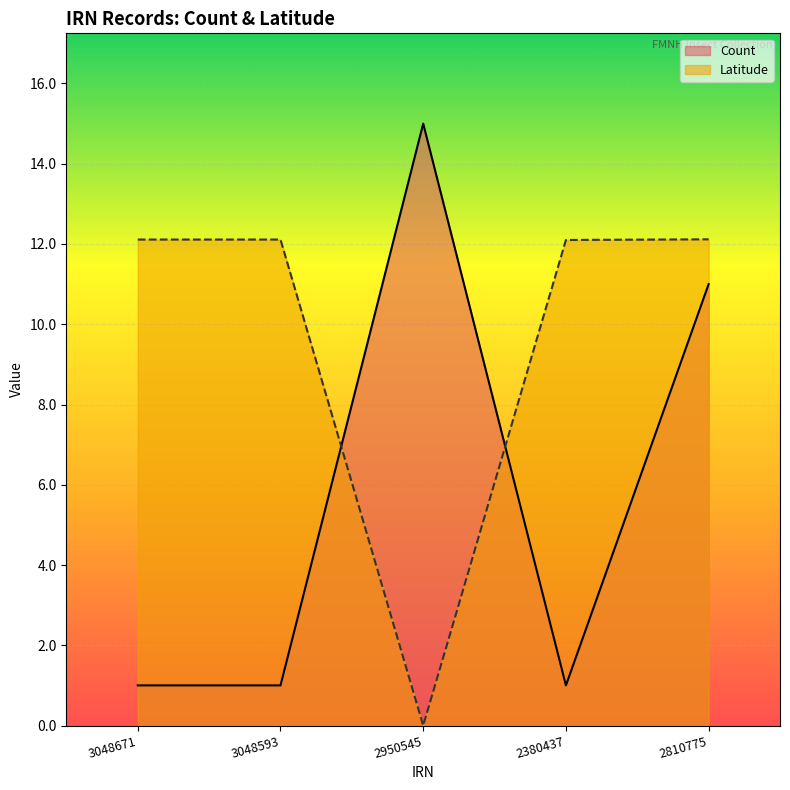

True or false: Latitude has more than 1 points higher than both neighbors.

False